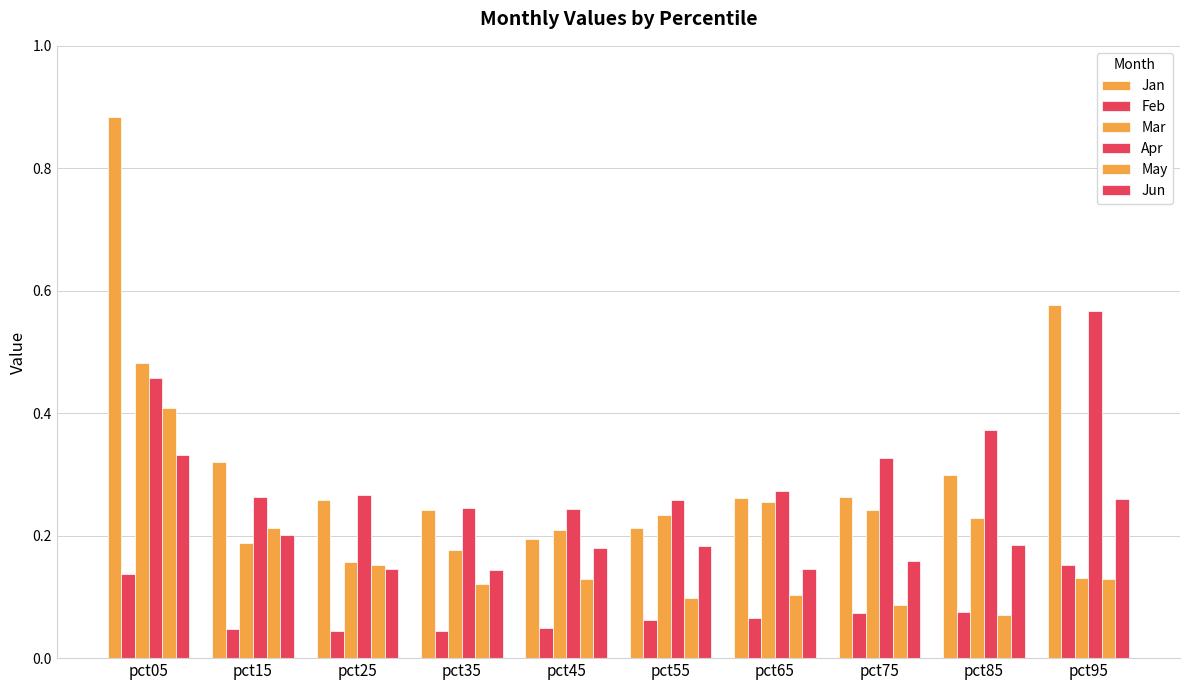

What is the sum of all Apr values?

3.3